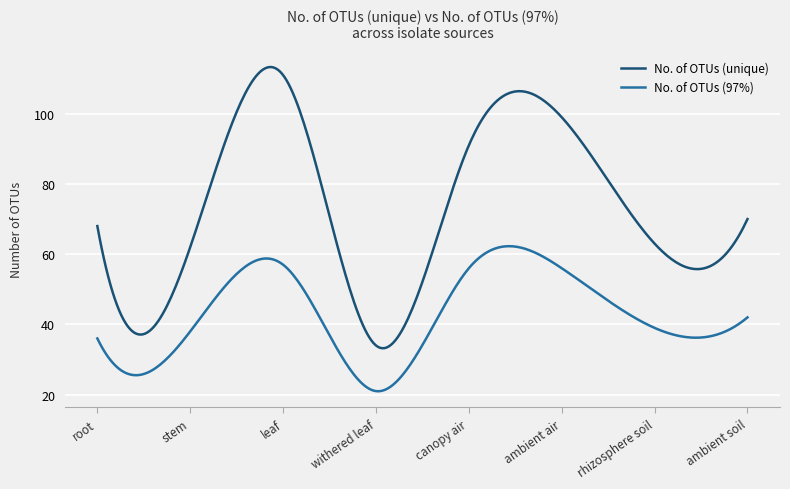

List the series in order of their peak value, highest first.

No. of OTUs (unique), No. of OTUs (97%)